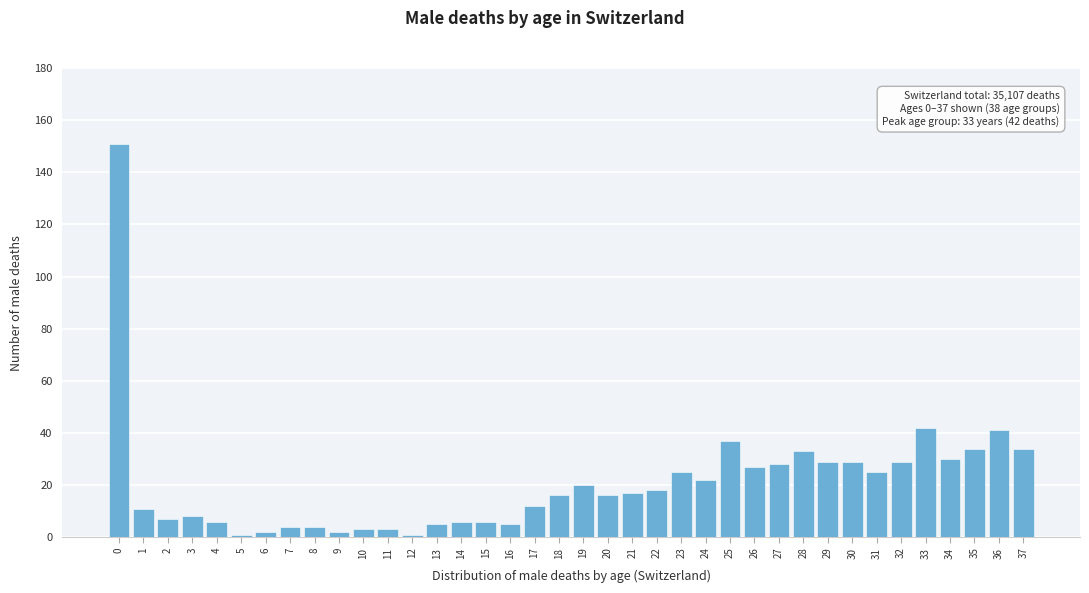

What is the greatest value displayed?

151